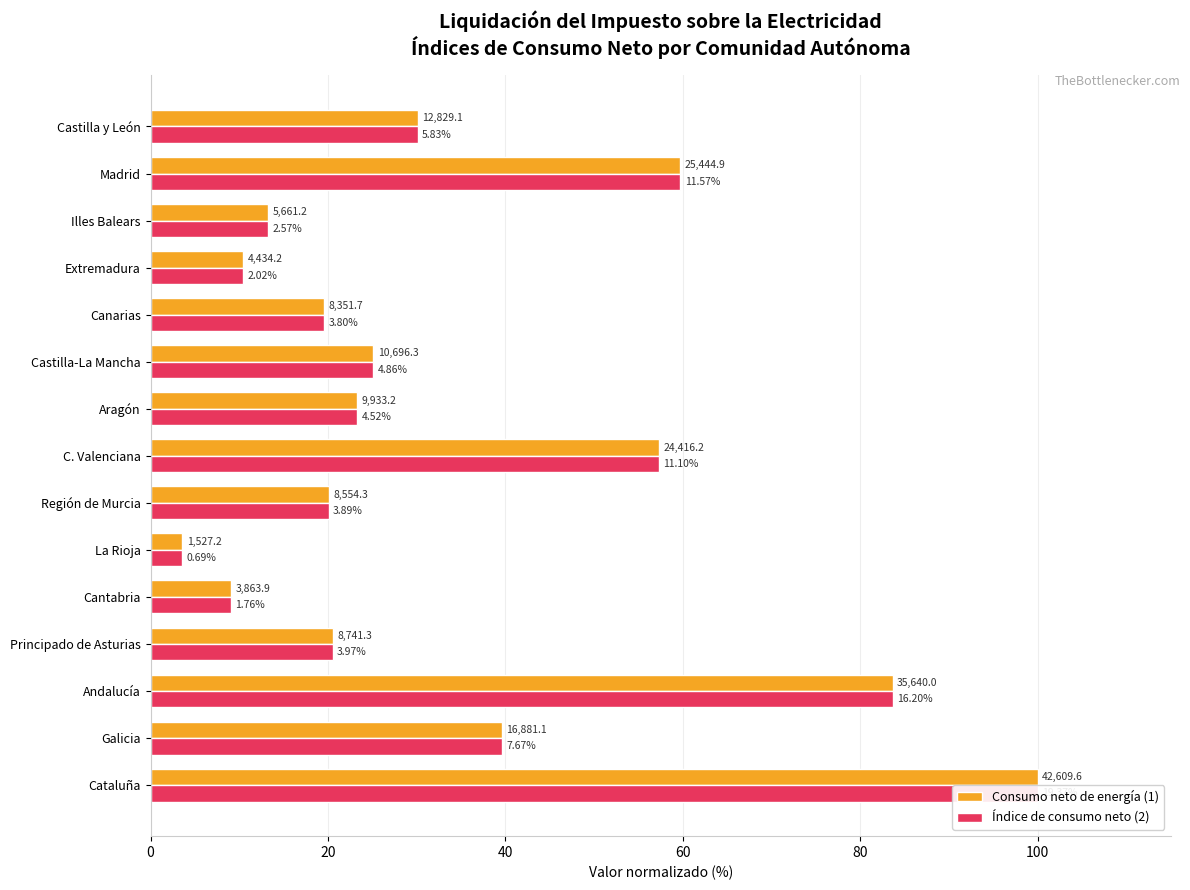

Which series has the largest total across all categories?

Consumo neto de energía (1)